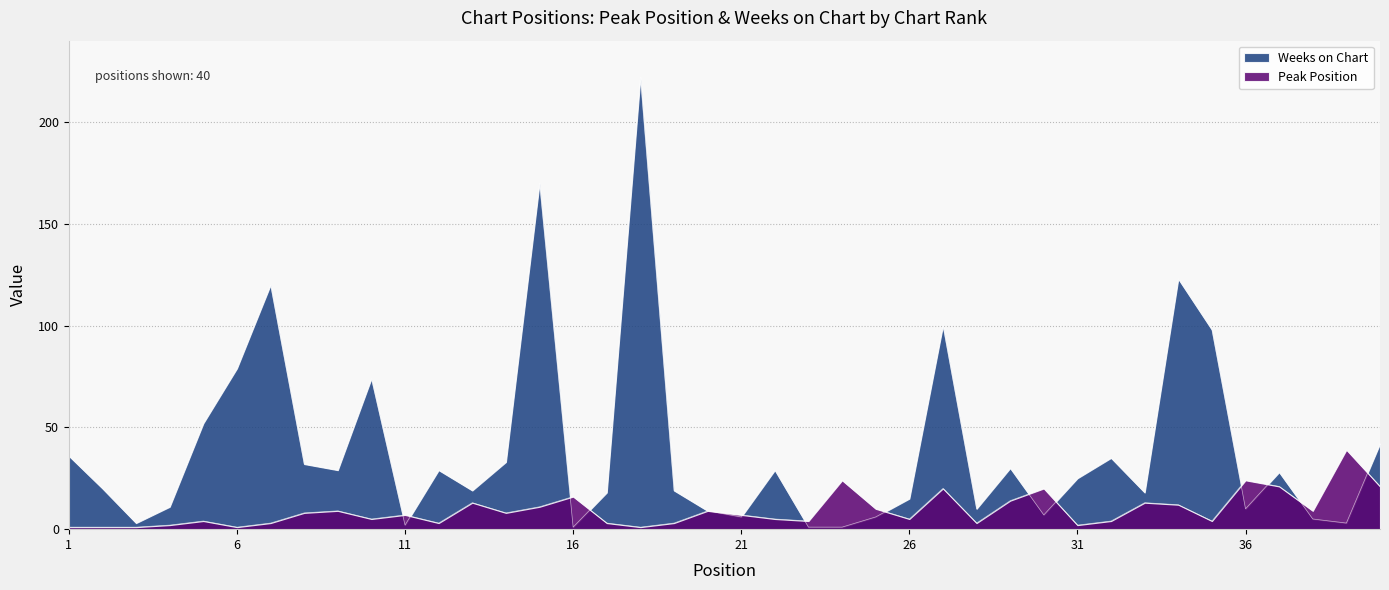

What is the value of the Weeks on Chart point at the 36th from the left?

10